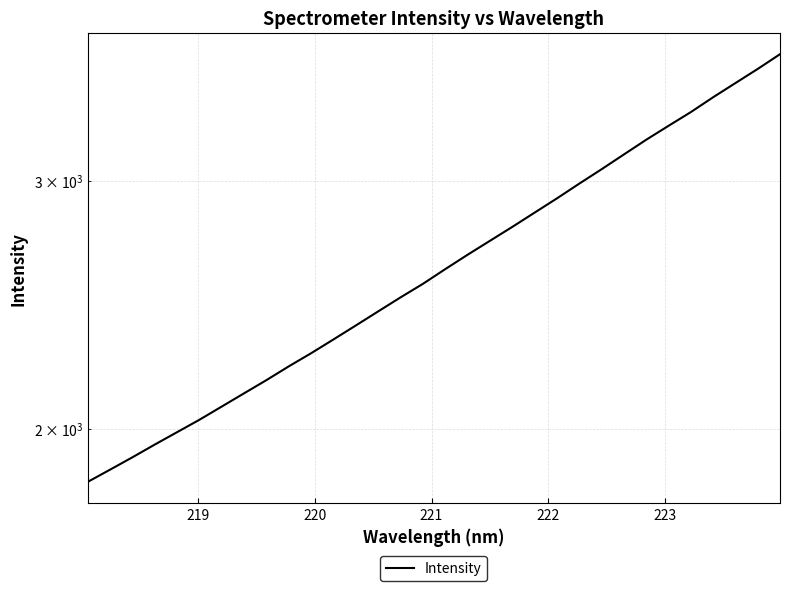

True or false: the data shows 1078.1 at 19.

False